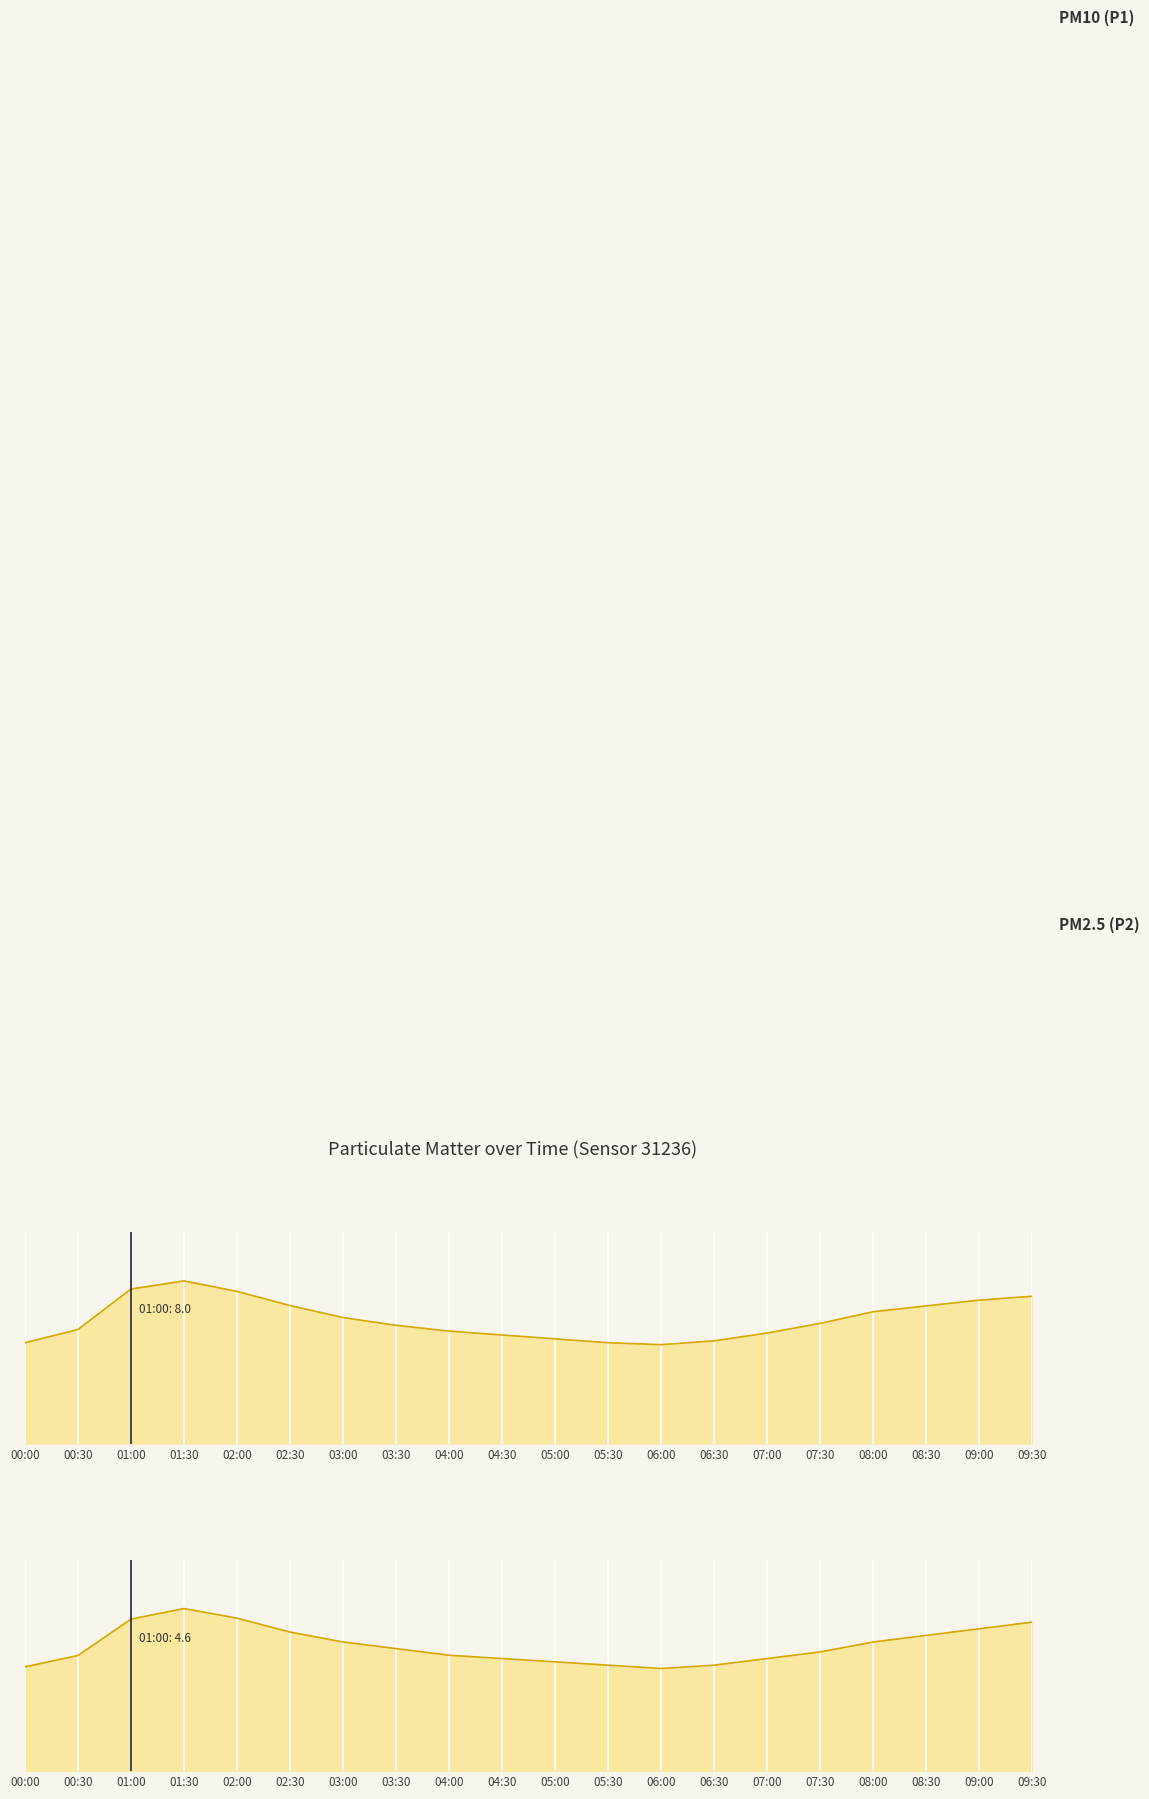

Rank the series by their average value, from lowest to highest.

P2, P1